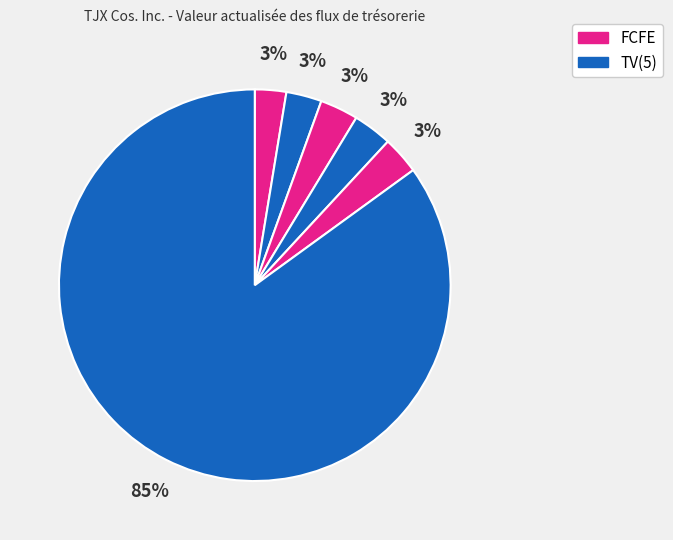

Is there any slice that represents more than half of the pie?

Yes